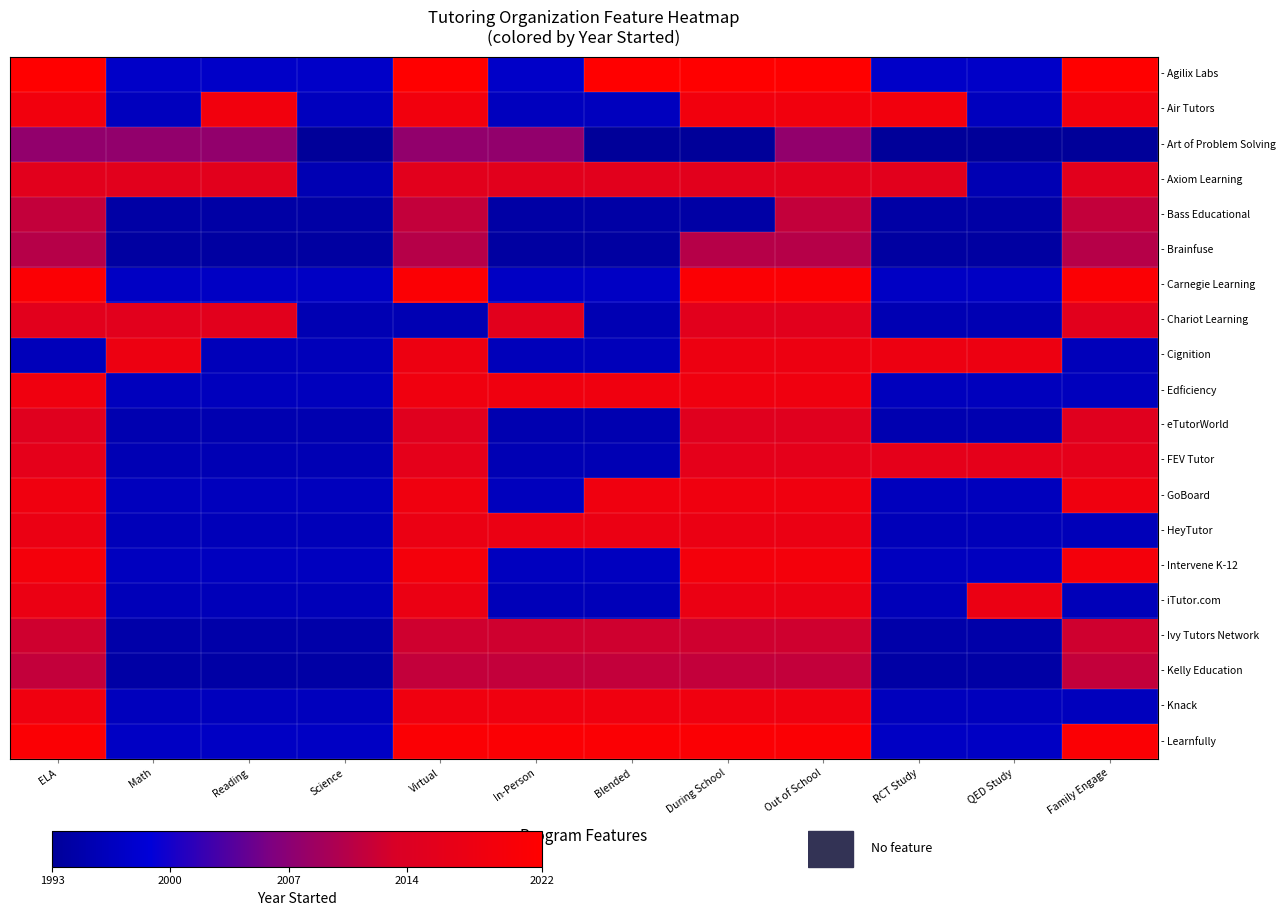

At how many categories does at least one series exceed 0?

12